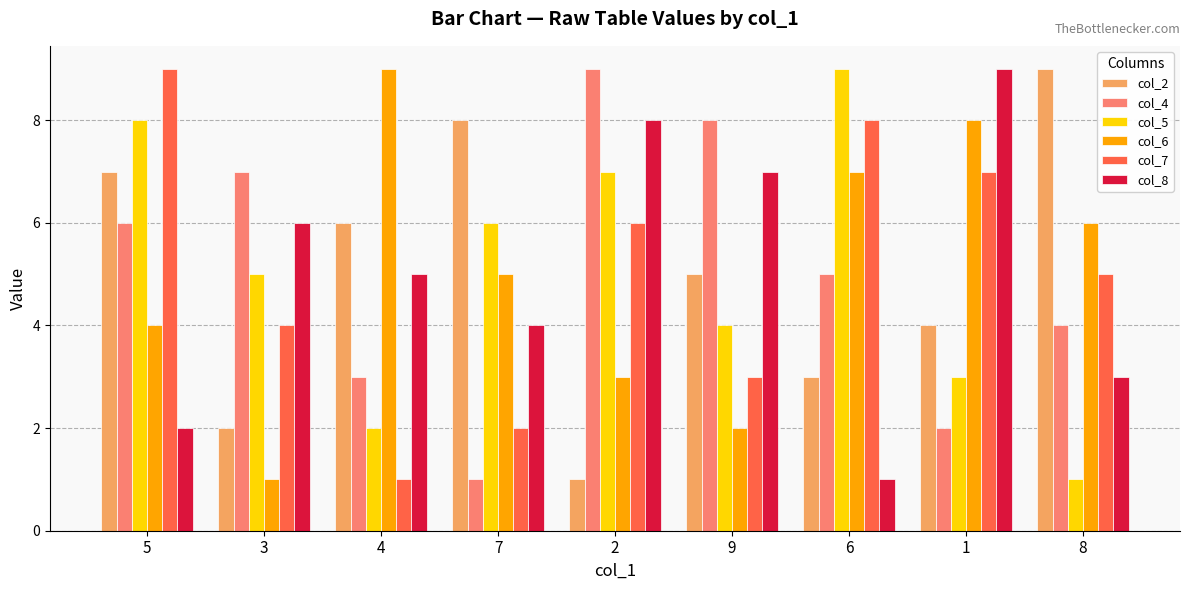

What is the label of the 5th bar from the right?

2